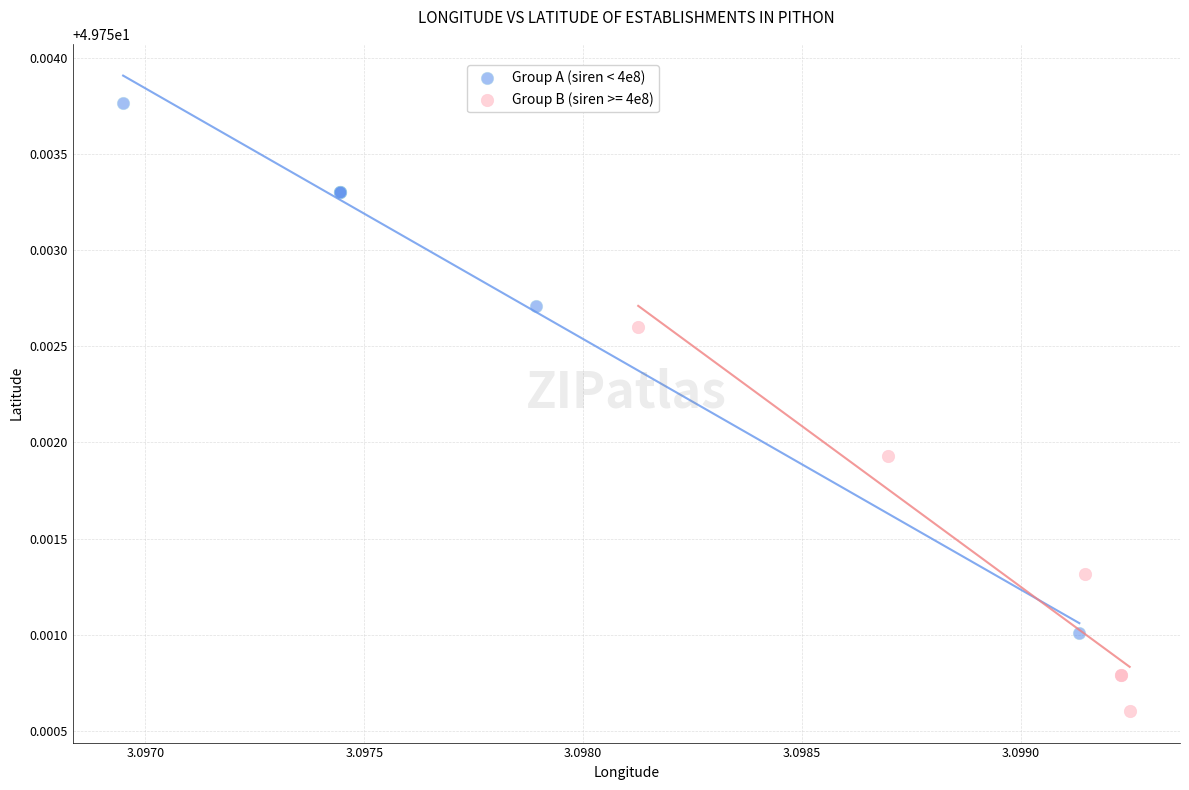

Which series has the largest Y range (max minus min)?

Group A (siren < 4e8)